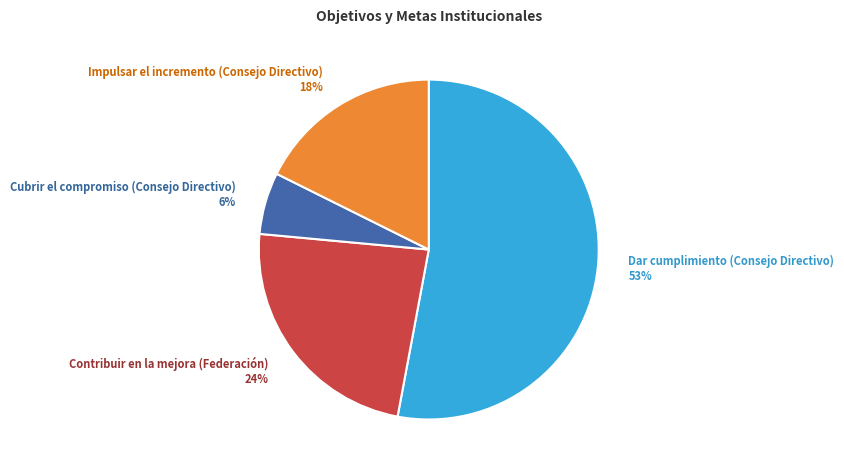

Rank the categories by value from highest to lowest.

Dar cumplimiento (Consejo Directivo) 53%, Contribuir en la mejora (Federación) 24%, Impulsar el incremento (Consejo Directivo) 18%, Cubrir el compromiso (Consejo Directivo) 6%